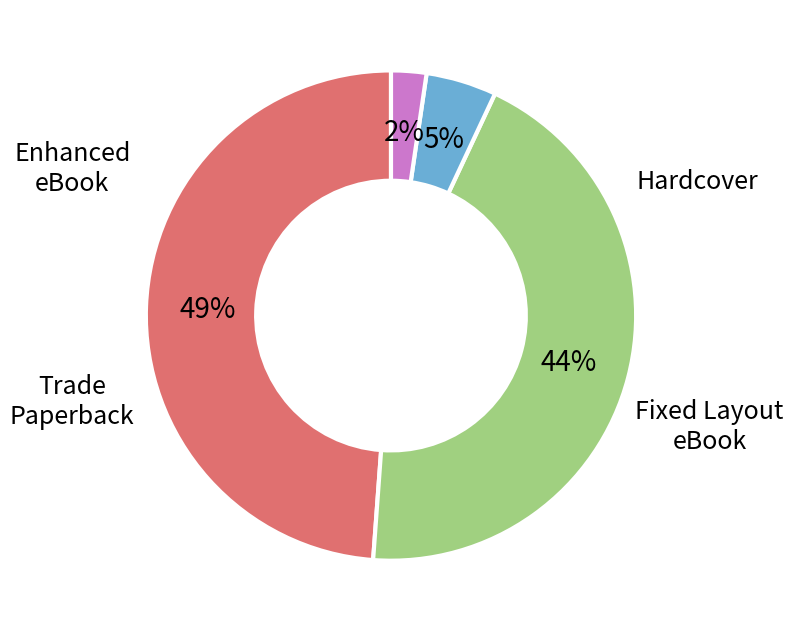

To the nearest percent, what is the difference between the largest and smallest slice percentages?

47%